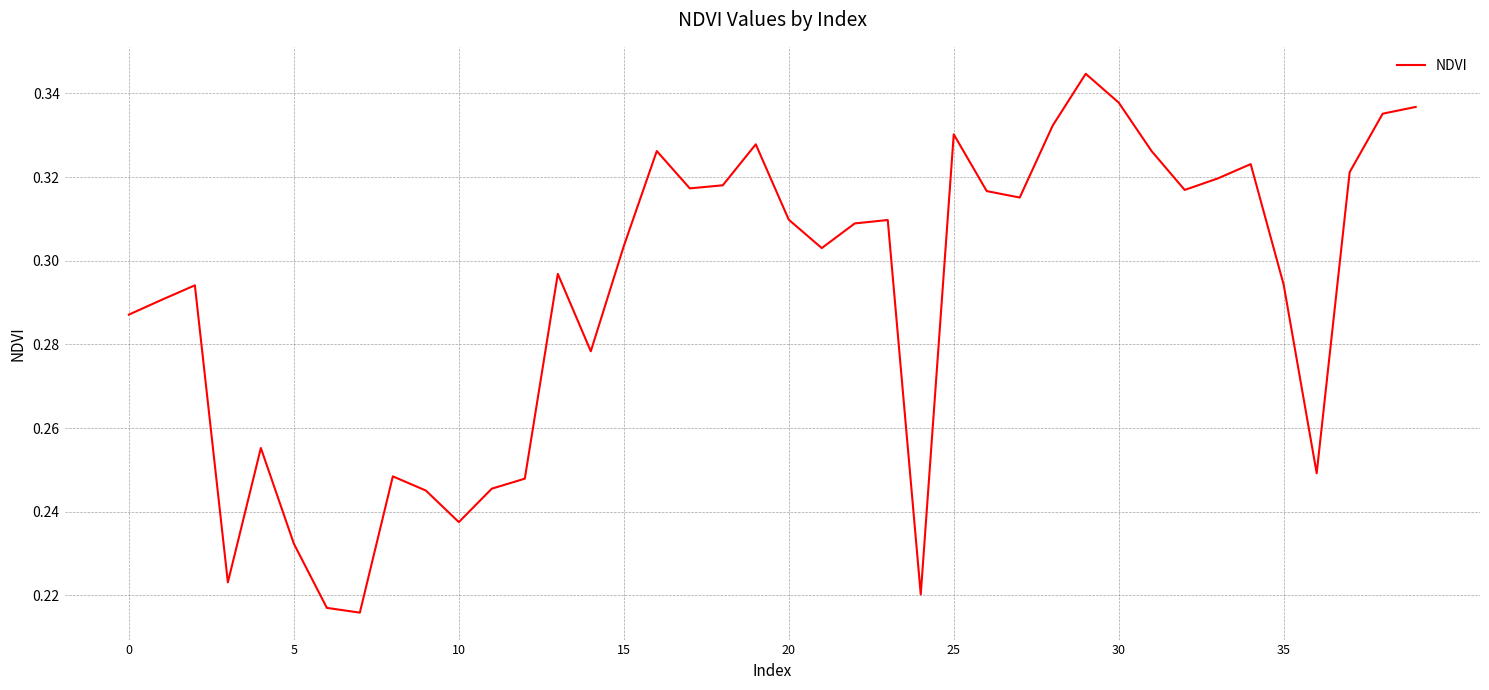

What is the difference between the maximum and minimum values?

0.1